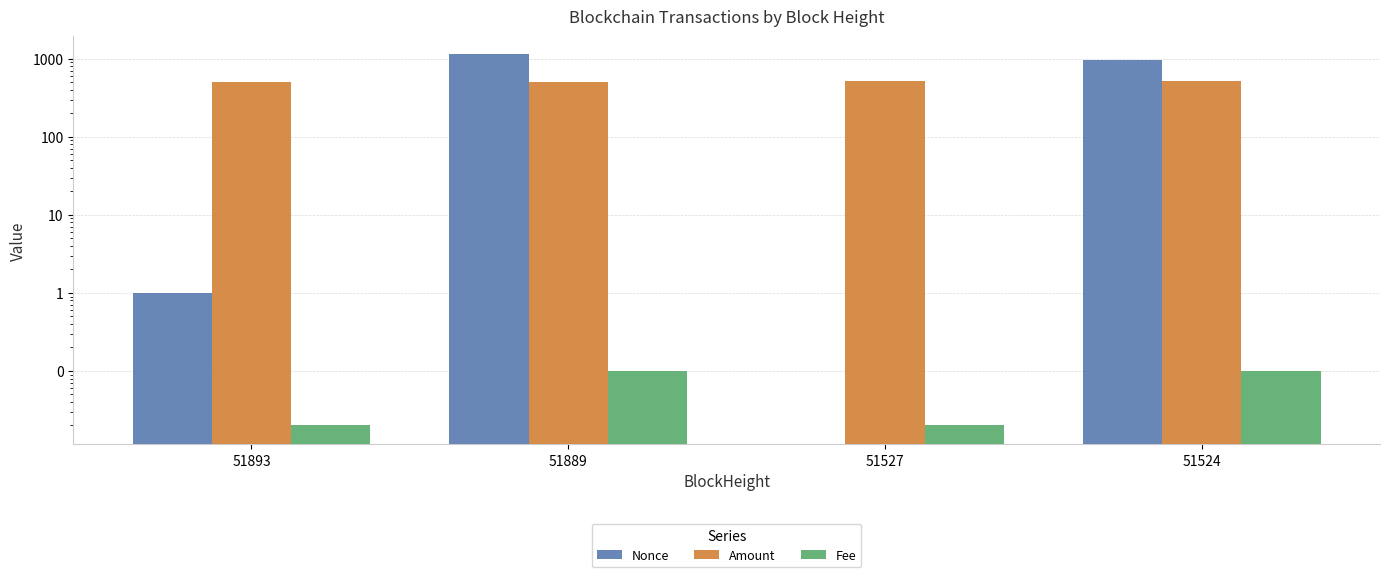

Reading left to right, what are all the values shown in this chart?

Nonce: 51893=1.0	51889=1138.0	51527=0.0	51524=971.0
Amount: 51893=499.5	51889=499.5	51527=521.6	51524=522.6
Fee: 51893=0.0	51889=0.1	51527=0.0	51524=0.1